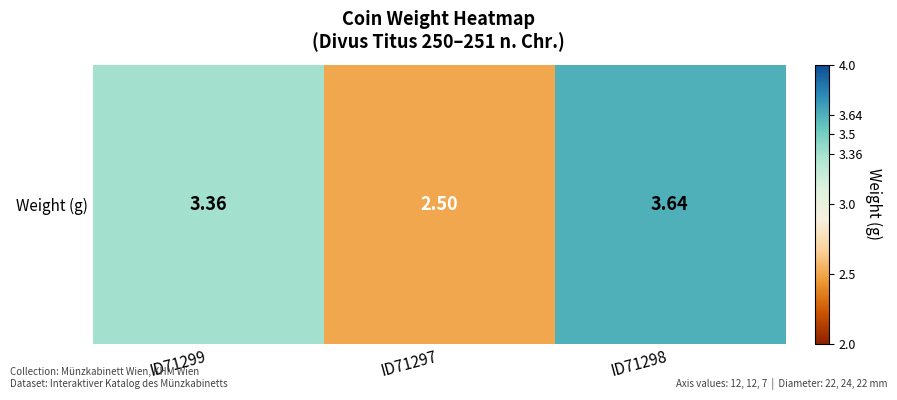

What is the difference between the maximum and minimum values?

1.1